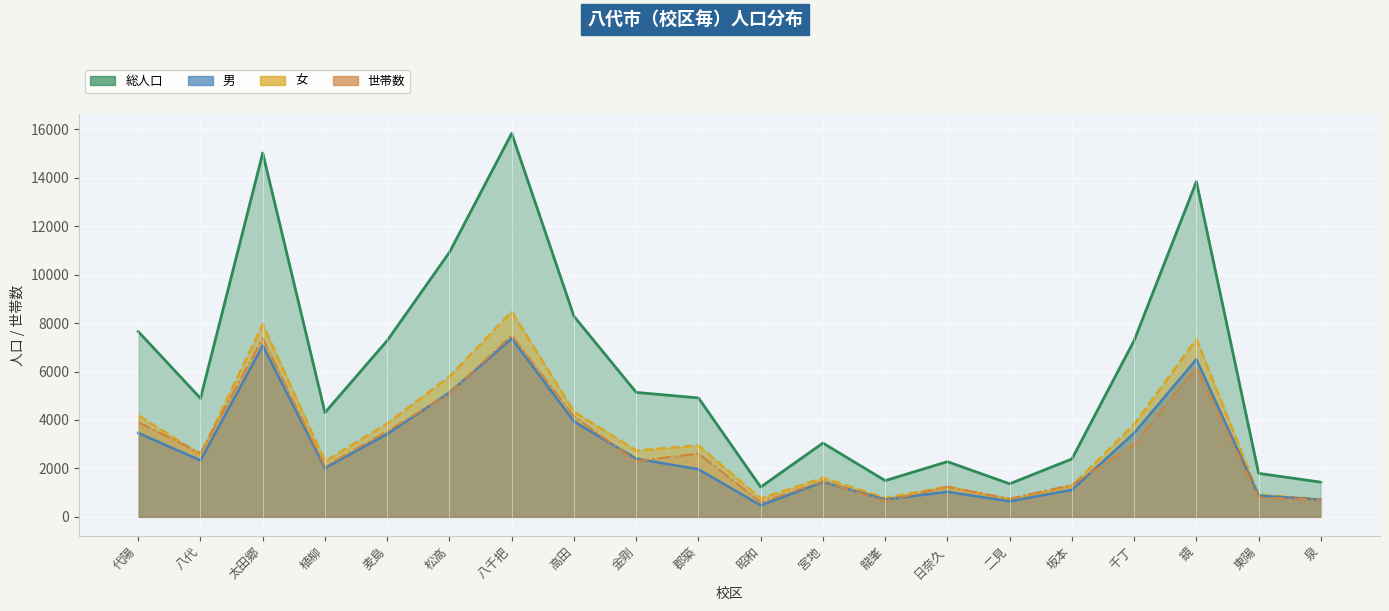

What is the difference between the maximum and minimum values in the 総人口 series?

14606